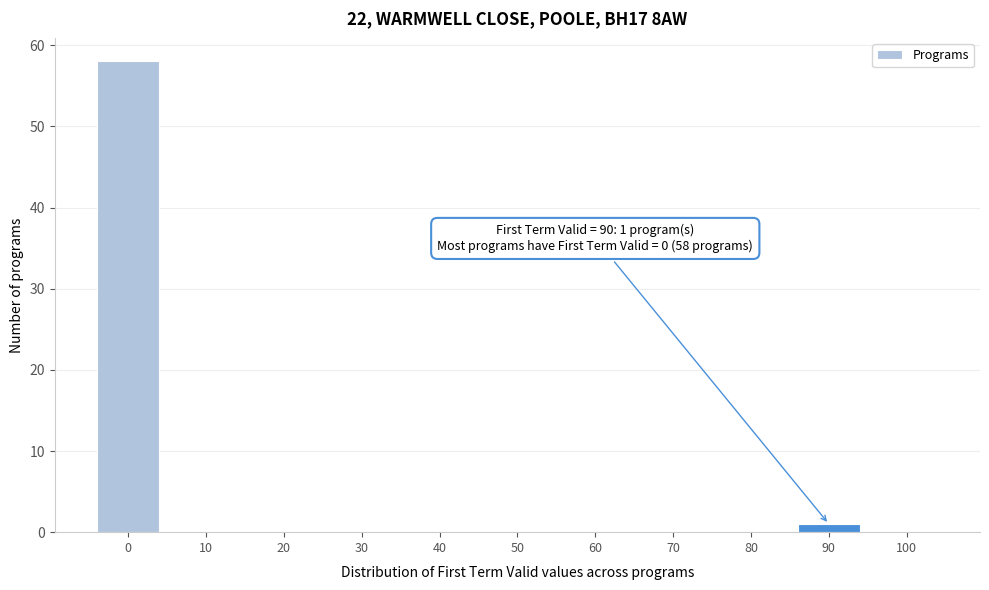

Reading left to right, extract all data points from this chart.

0=58	10=0	20=0	30=0	40=0	50=0	60=0	70=0	80=0	90=1	100=0